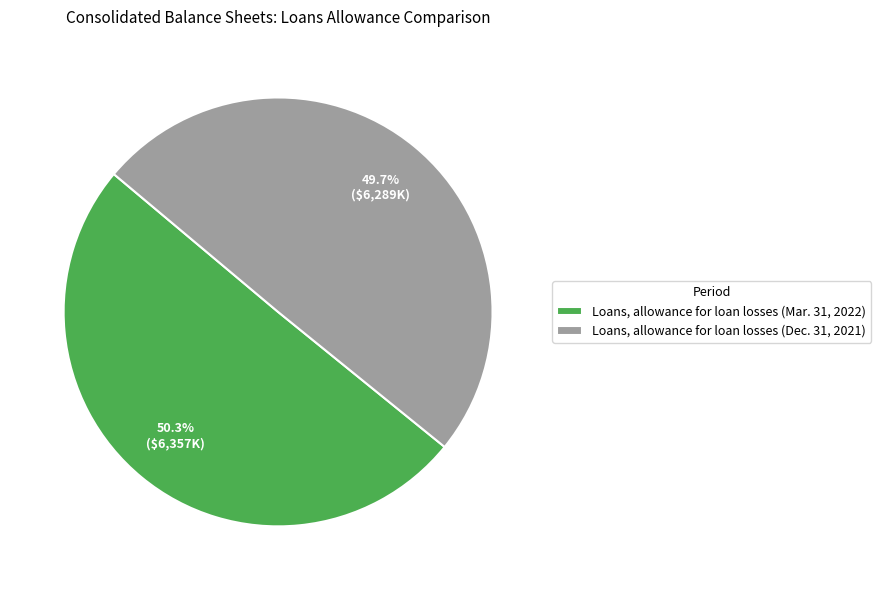

To the nearest percent, what portion does Loans, allowance for loan losses (Dec. 31, 2021) represent?

50%